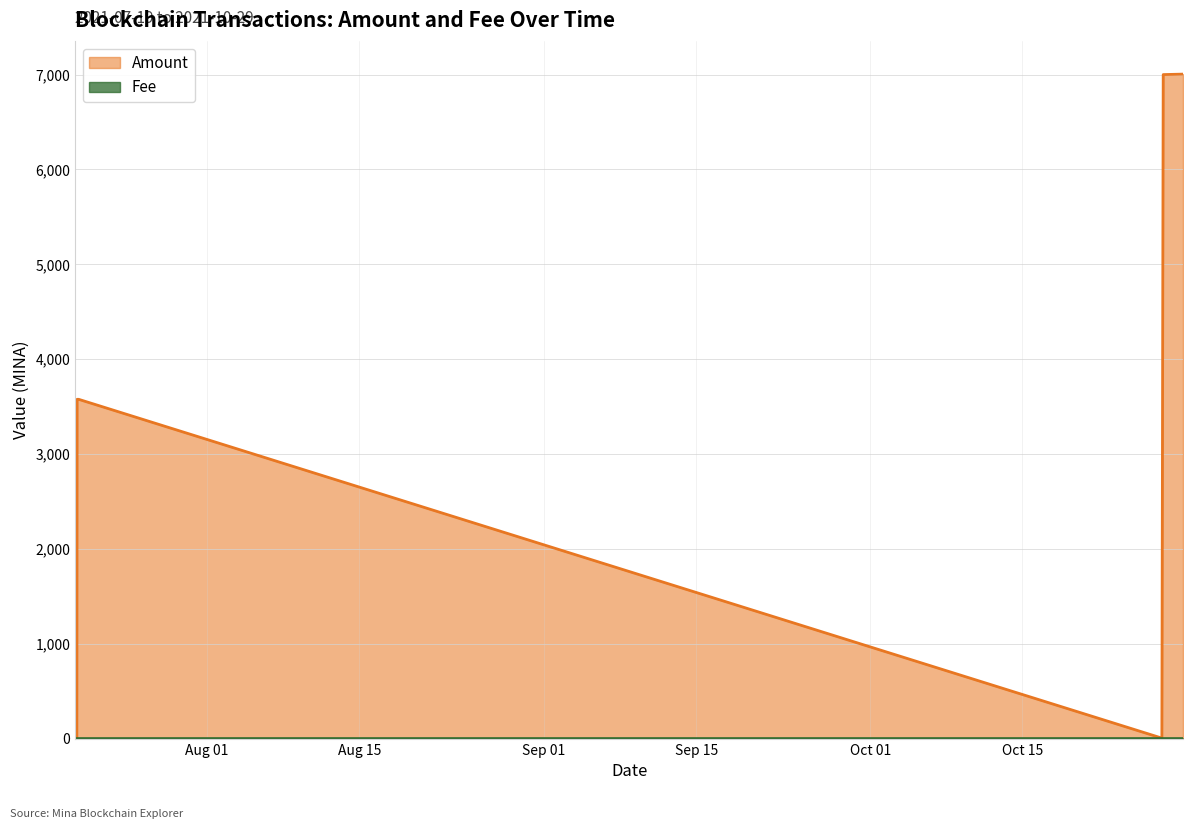

How many values in the Amount series exceed 3576?

4